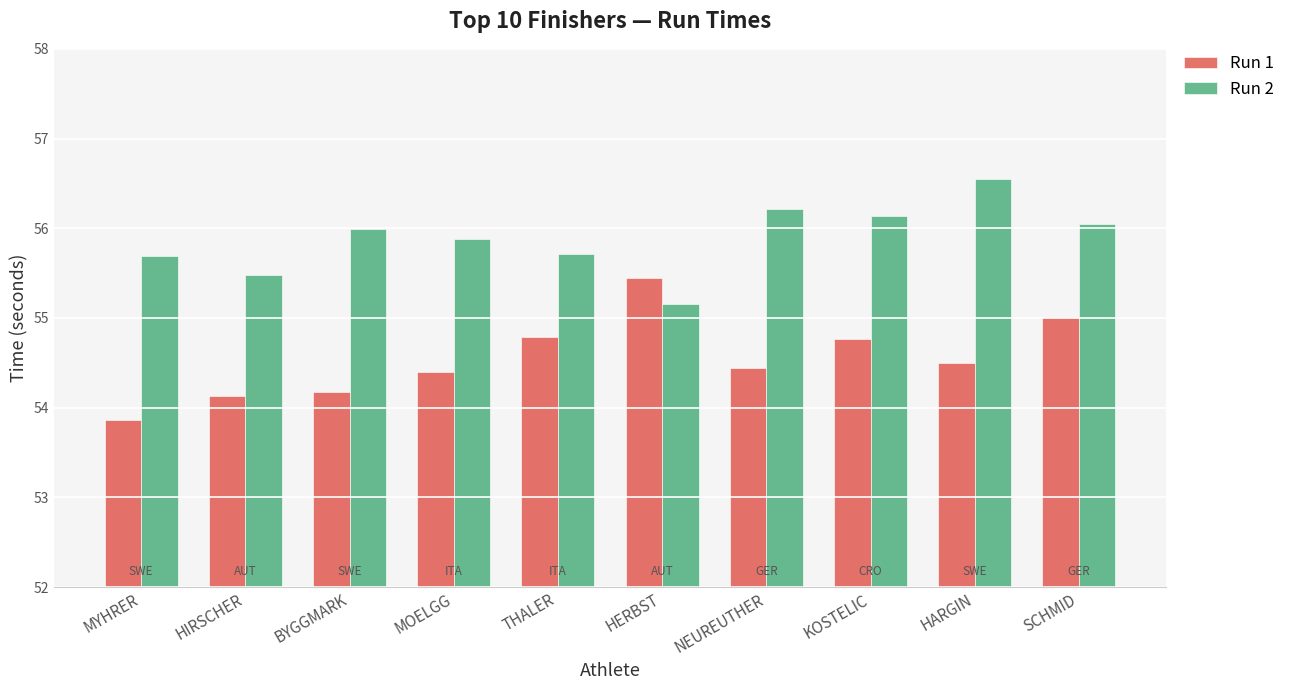

What is the average value of the Run 2 series?

55.9